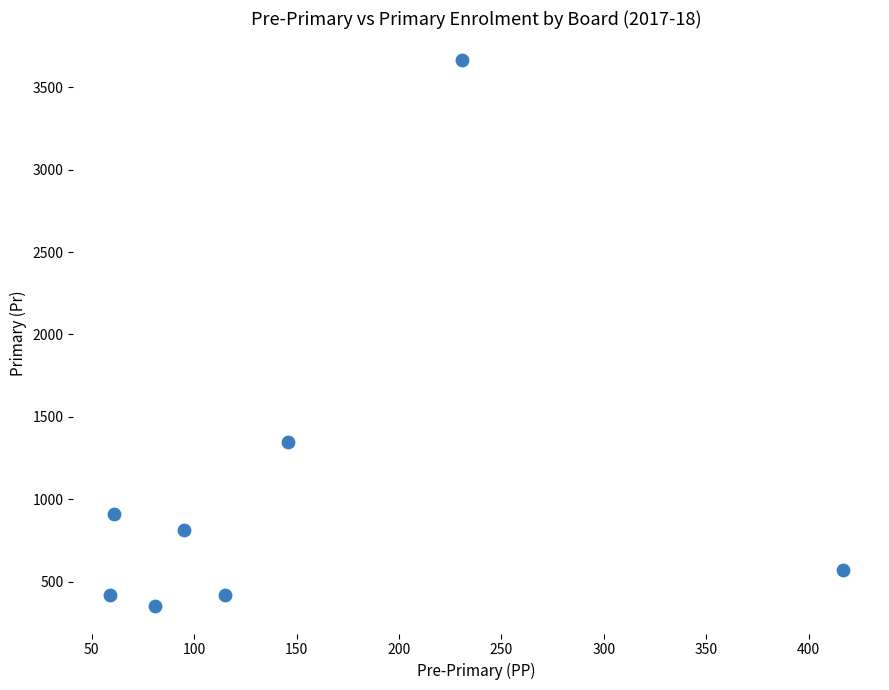

What Y value in the scatter plot is closest to 2007?

1348